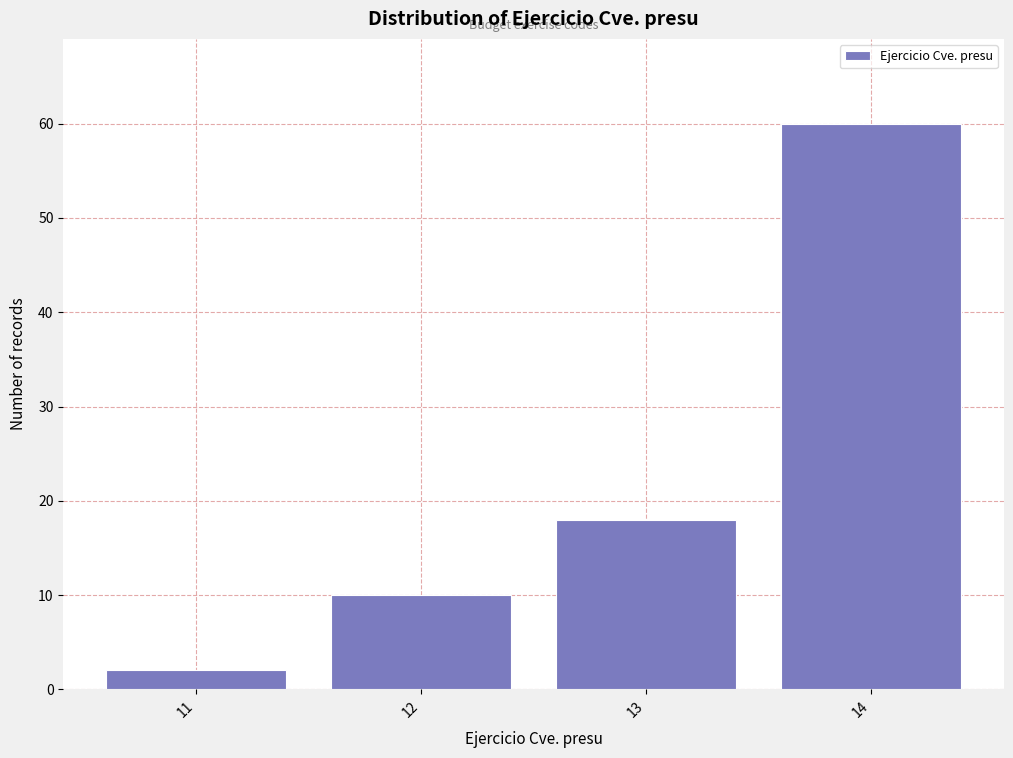

Reading left to right, what are all the values shown in this chart?

11=2	12=10	13=18	14=60